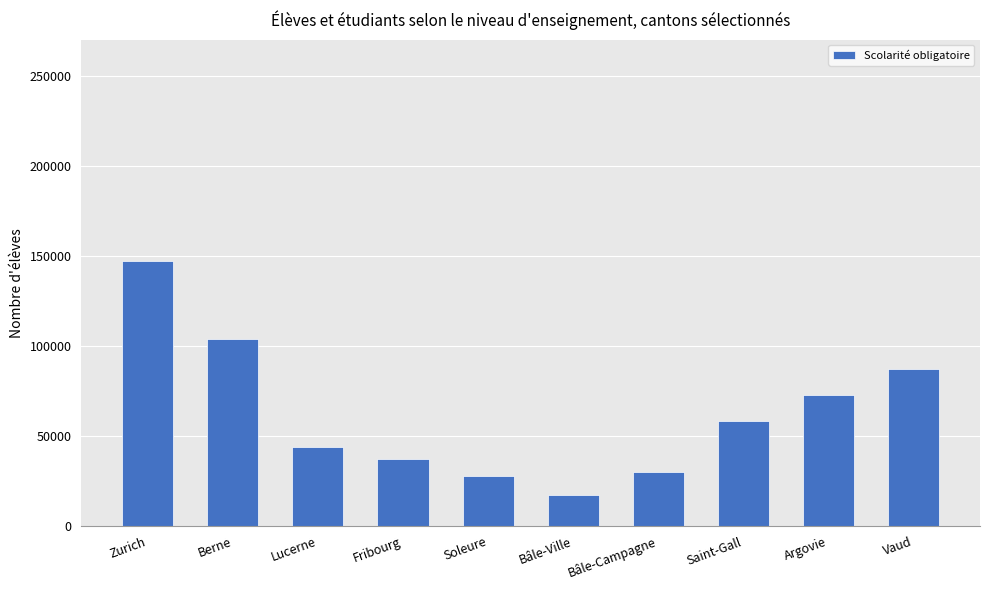

What is the difference between the values at Vaud and Lucerne?

43464